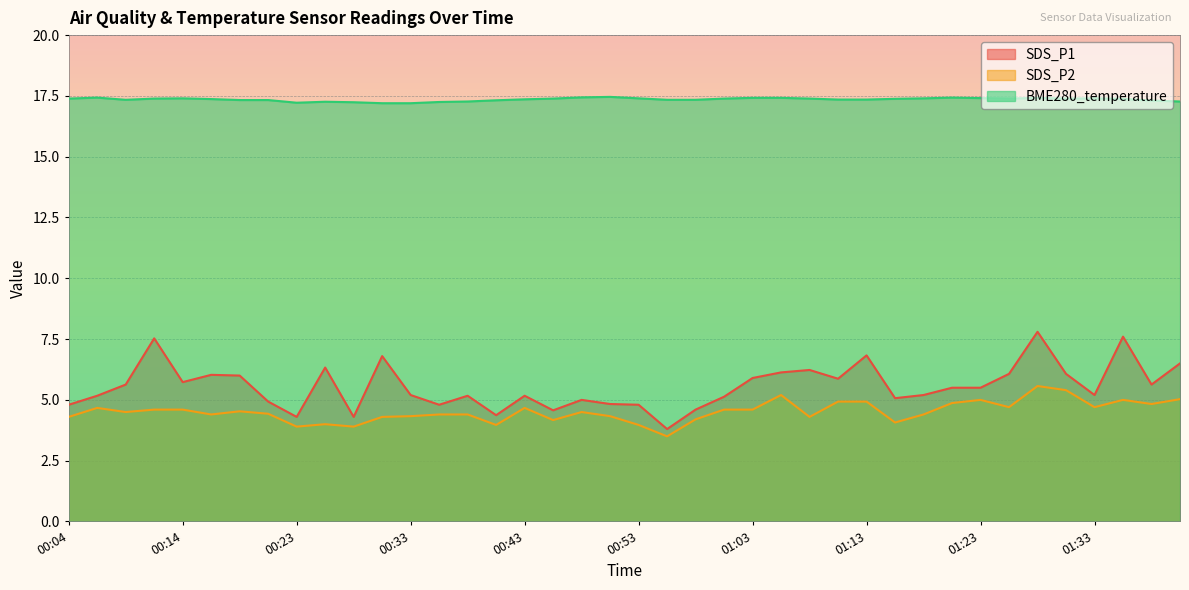

Is the value of SDS_P1 at 01:08 greater than the value of BME280_temperature at 01:26?

No